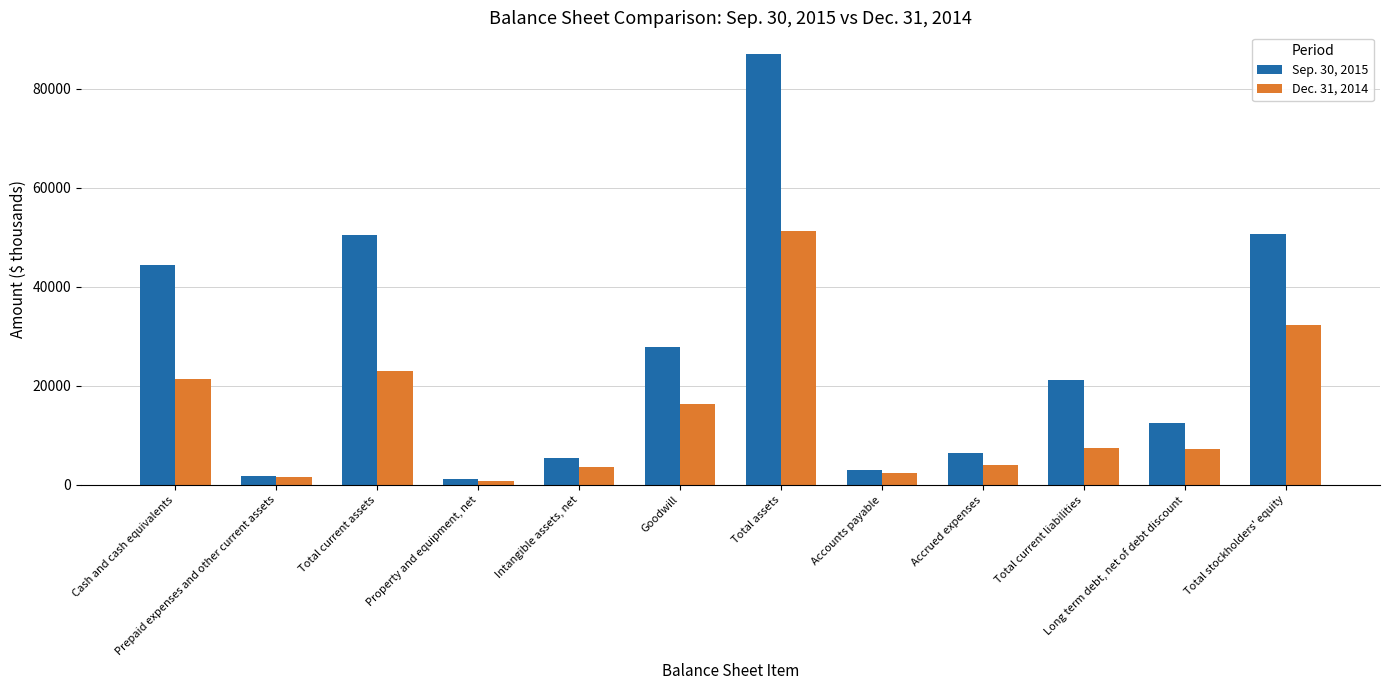

At which category does the chart reach its minimum across all series?

Property and equipment, net